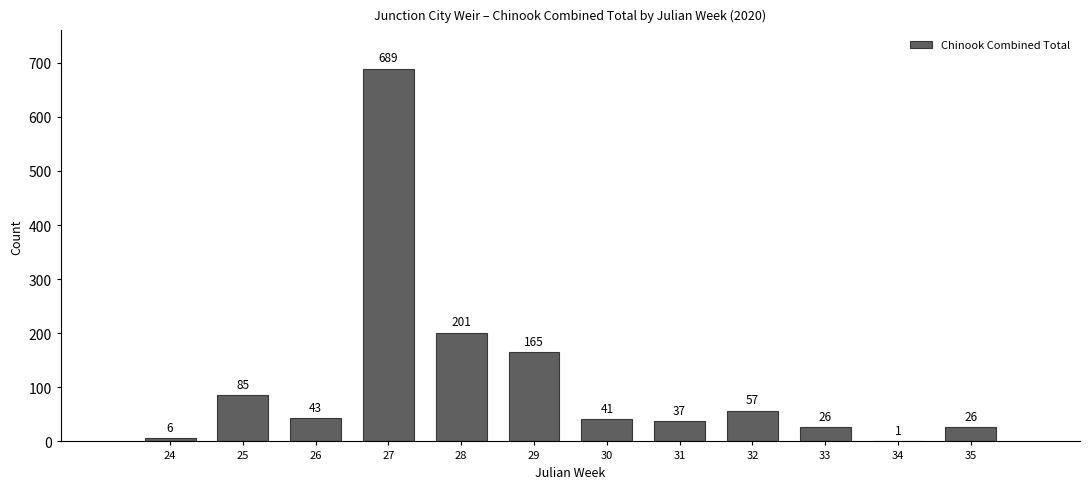

Reading right to left, list all the values displayed in this chart.

35=26	34=1	33=26	32=57	31=37	30=41	29=165	28=201	27=689	26=43	25=85	24=6